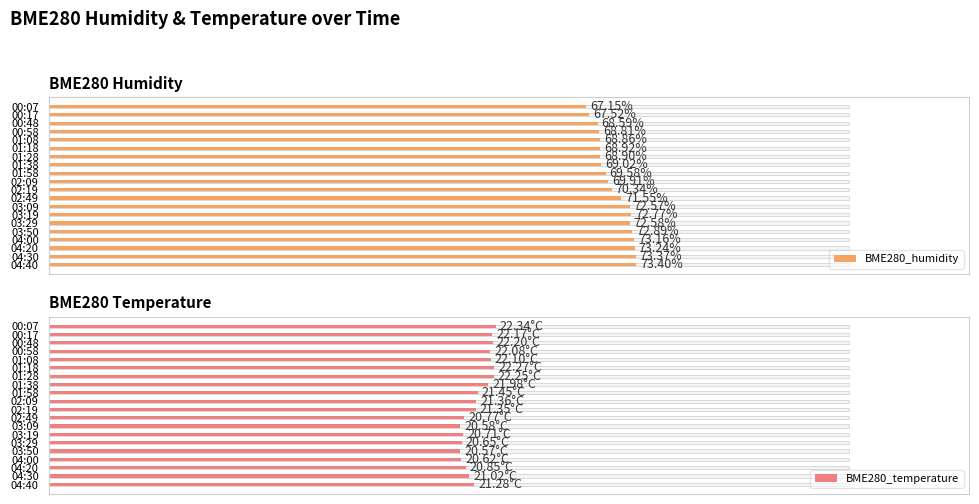

Count the number of data series in this chart.

2